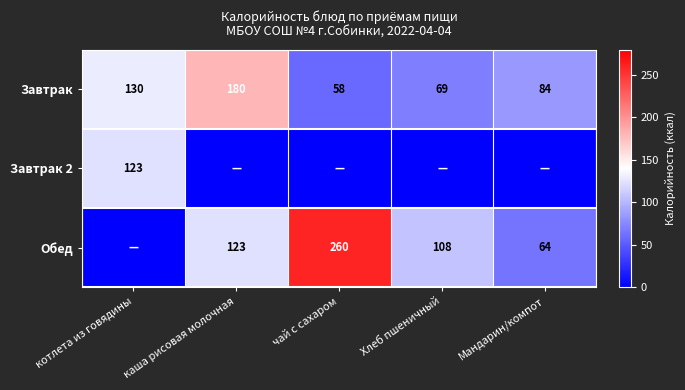

The Обед series shows 43 at Мандарин/компот. True or false?

False